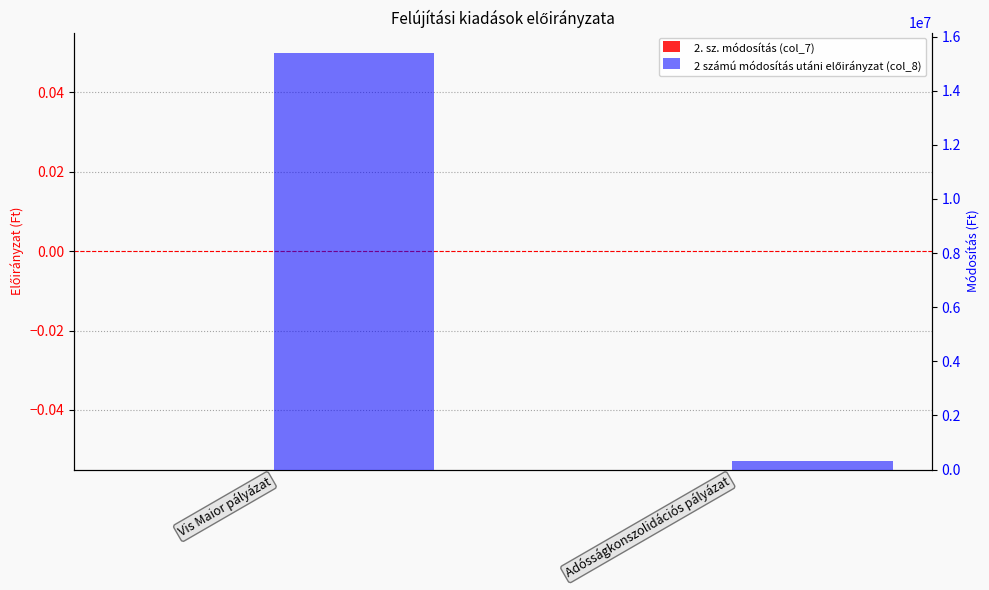

Reading left to right, list all the values displayed in this chart.

2. sz. módosítás (col_7): 0	0
2 számú módosítás utáni előirányzat (col_8): 15378000	321000